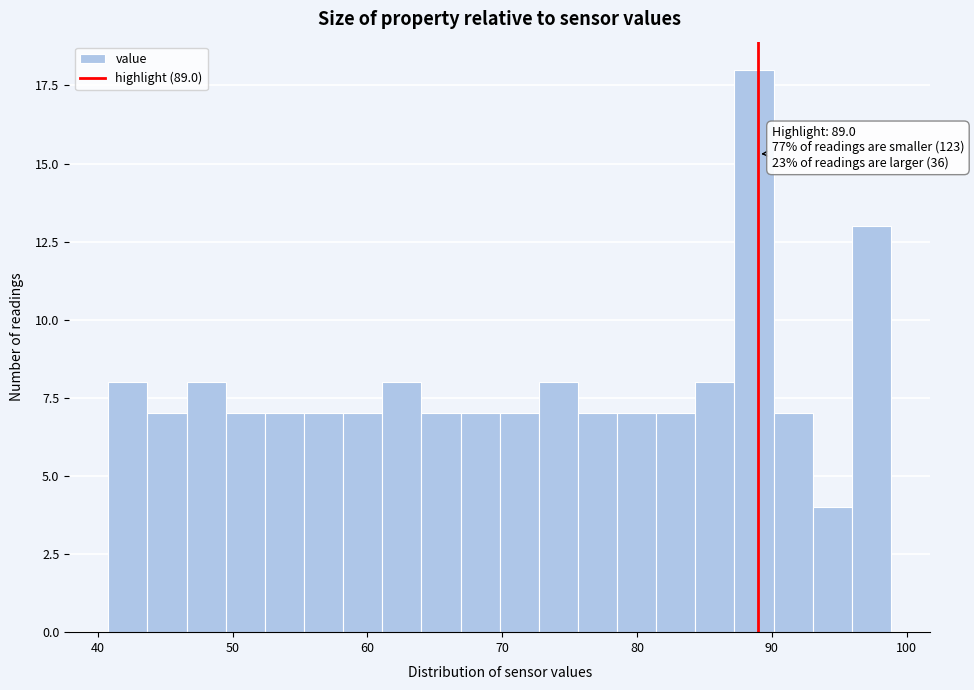

Around what value on the x-axis is the tallest bar? Give the approximate position of its centre, as read against the axis.

89